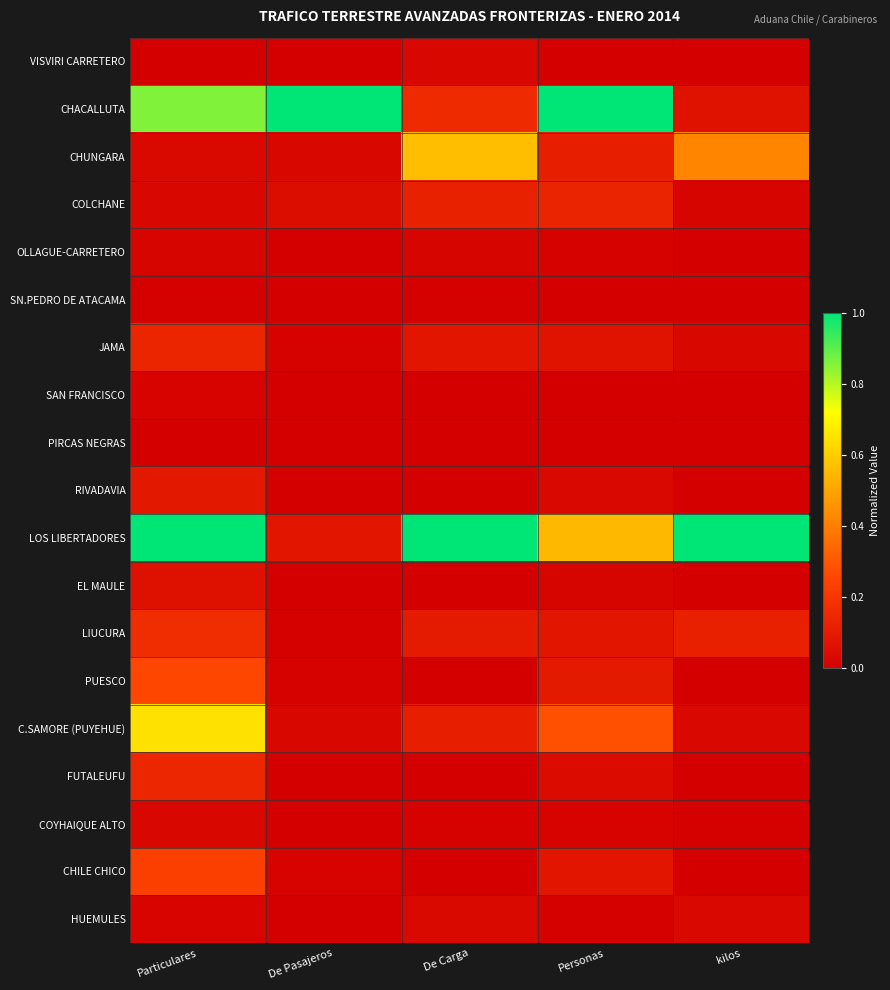

Which series has the largest range (max minus min)?

CHACALLUTA